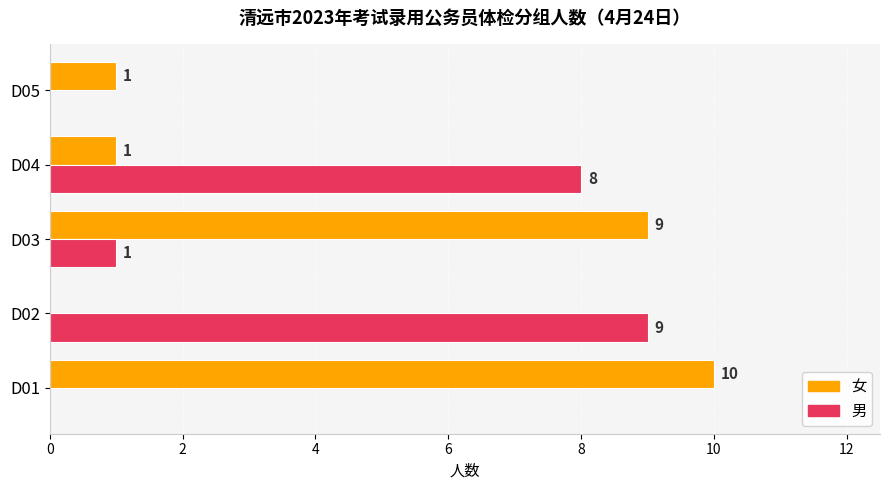

What is the maximum value shown in the chart?

10